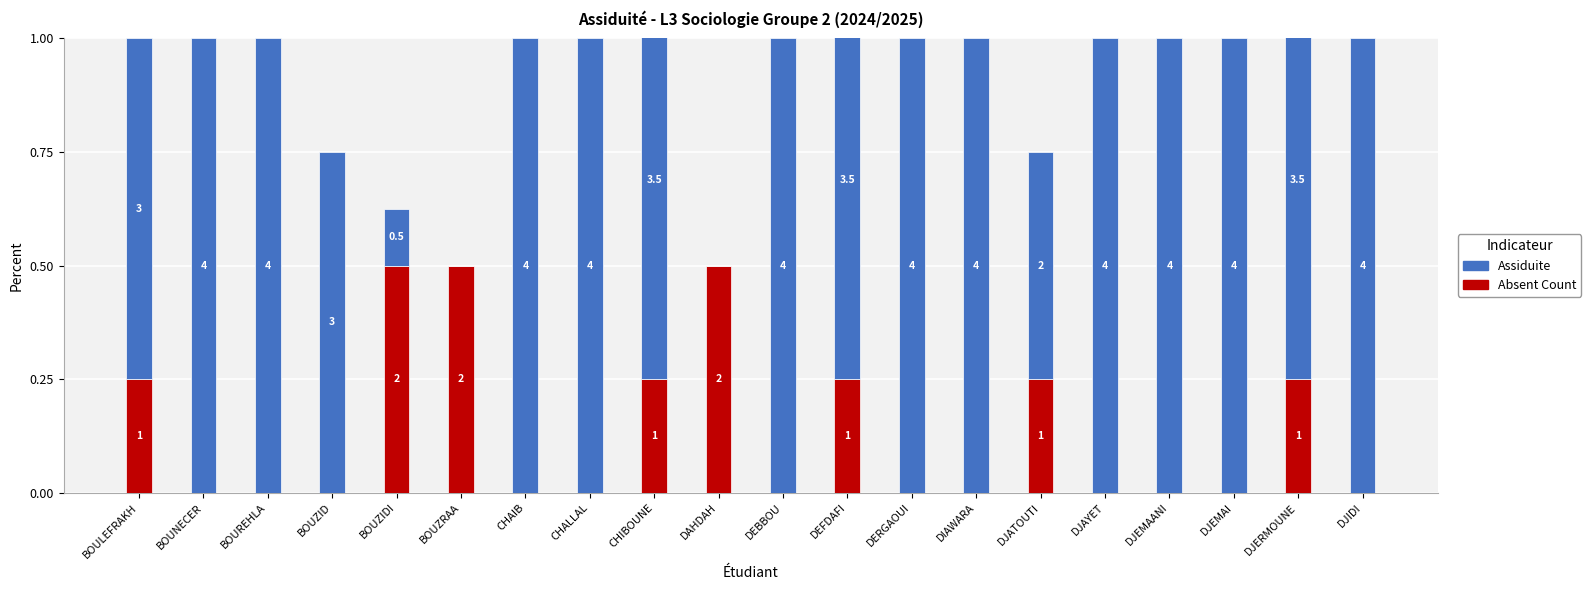

True or false: Absent Count has a value of 0.2 at DJAYET.

False